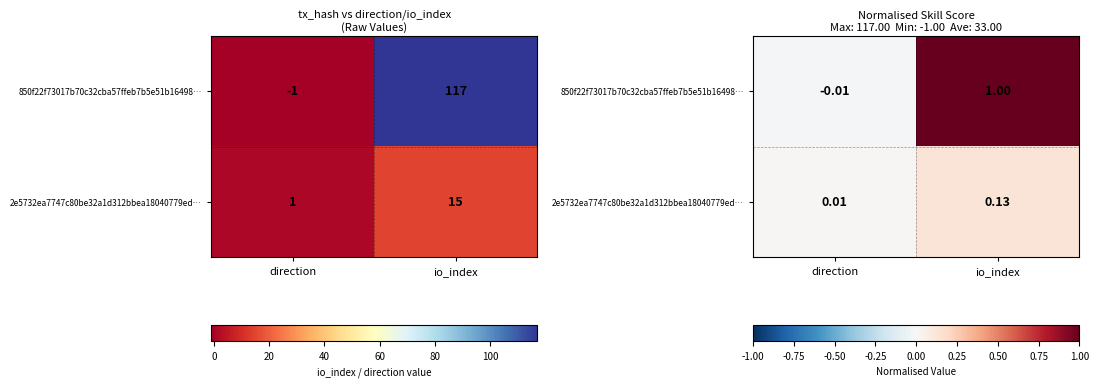

Which has a higher value, io_index or direction?

io_index